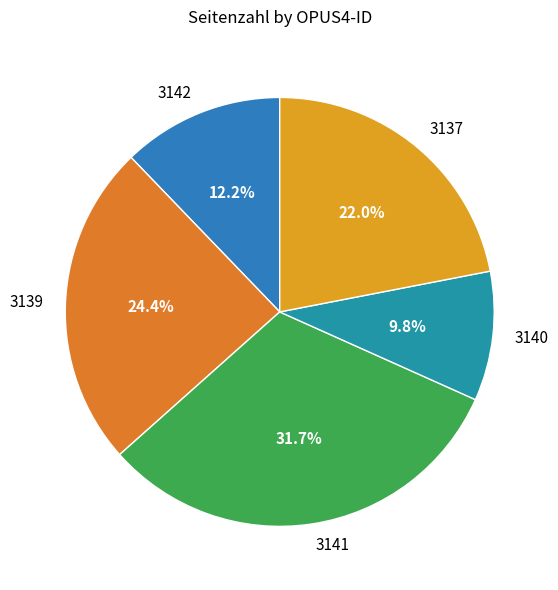

Approximately how many times larger is the value at 3139 compared to 3140?

2.5